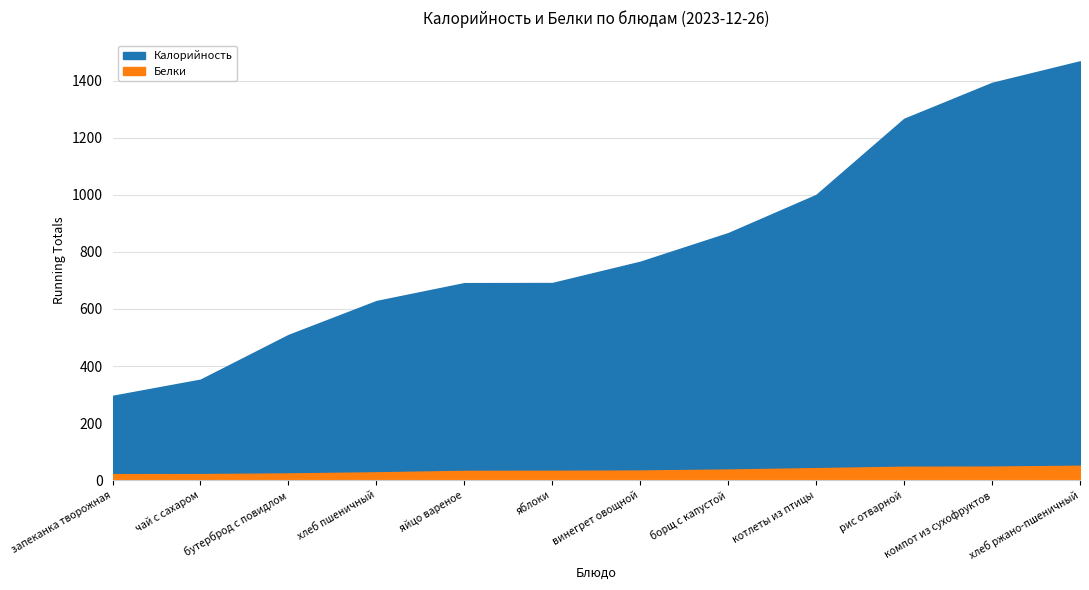

True or false: Калорийность and Белки cross at least once.

False